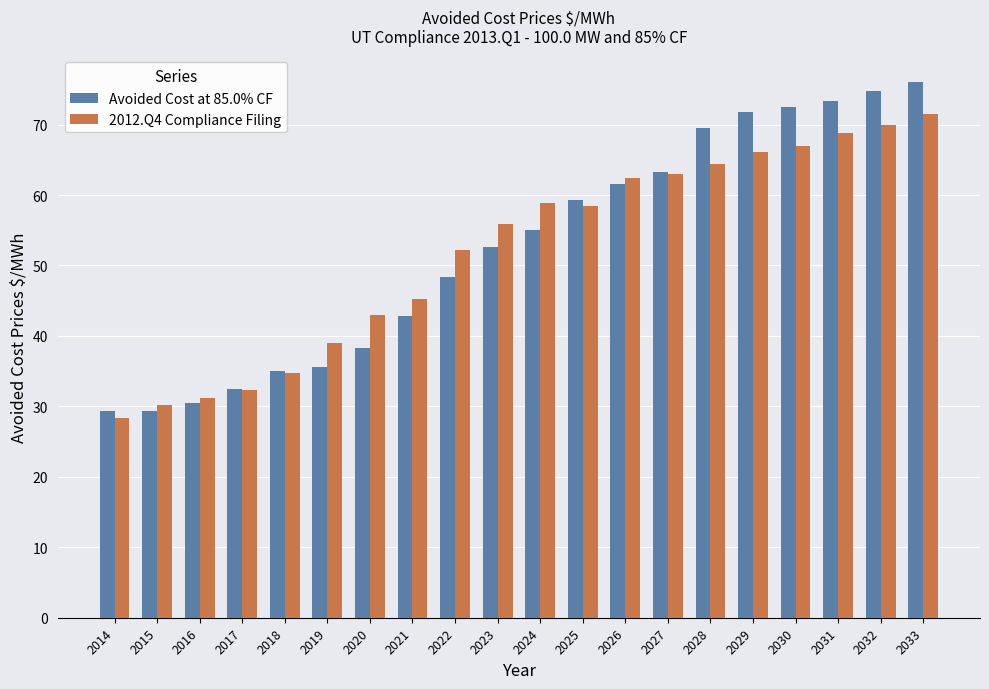

How many bars are there in each group?

2